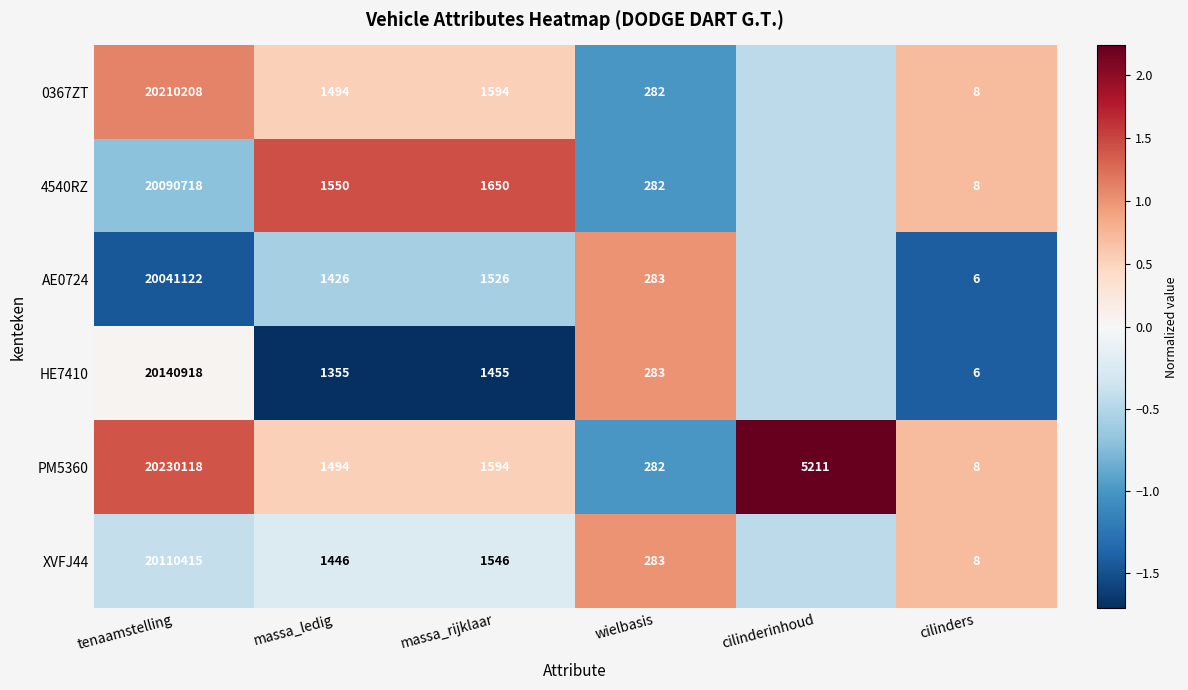

At which label does PM5360 reach its peak?

tenaamstelling